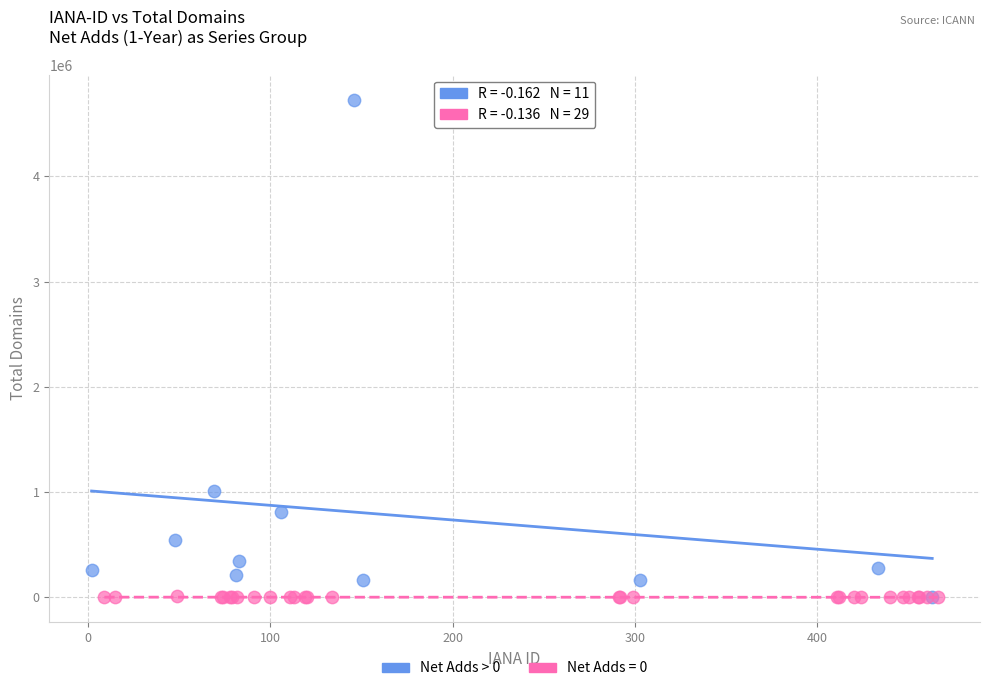

Which series reaches the maximum Y coordinate?

Net Adds > 0